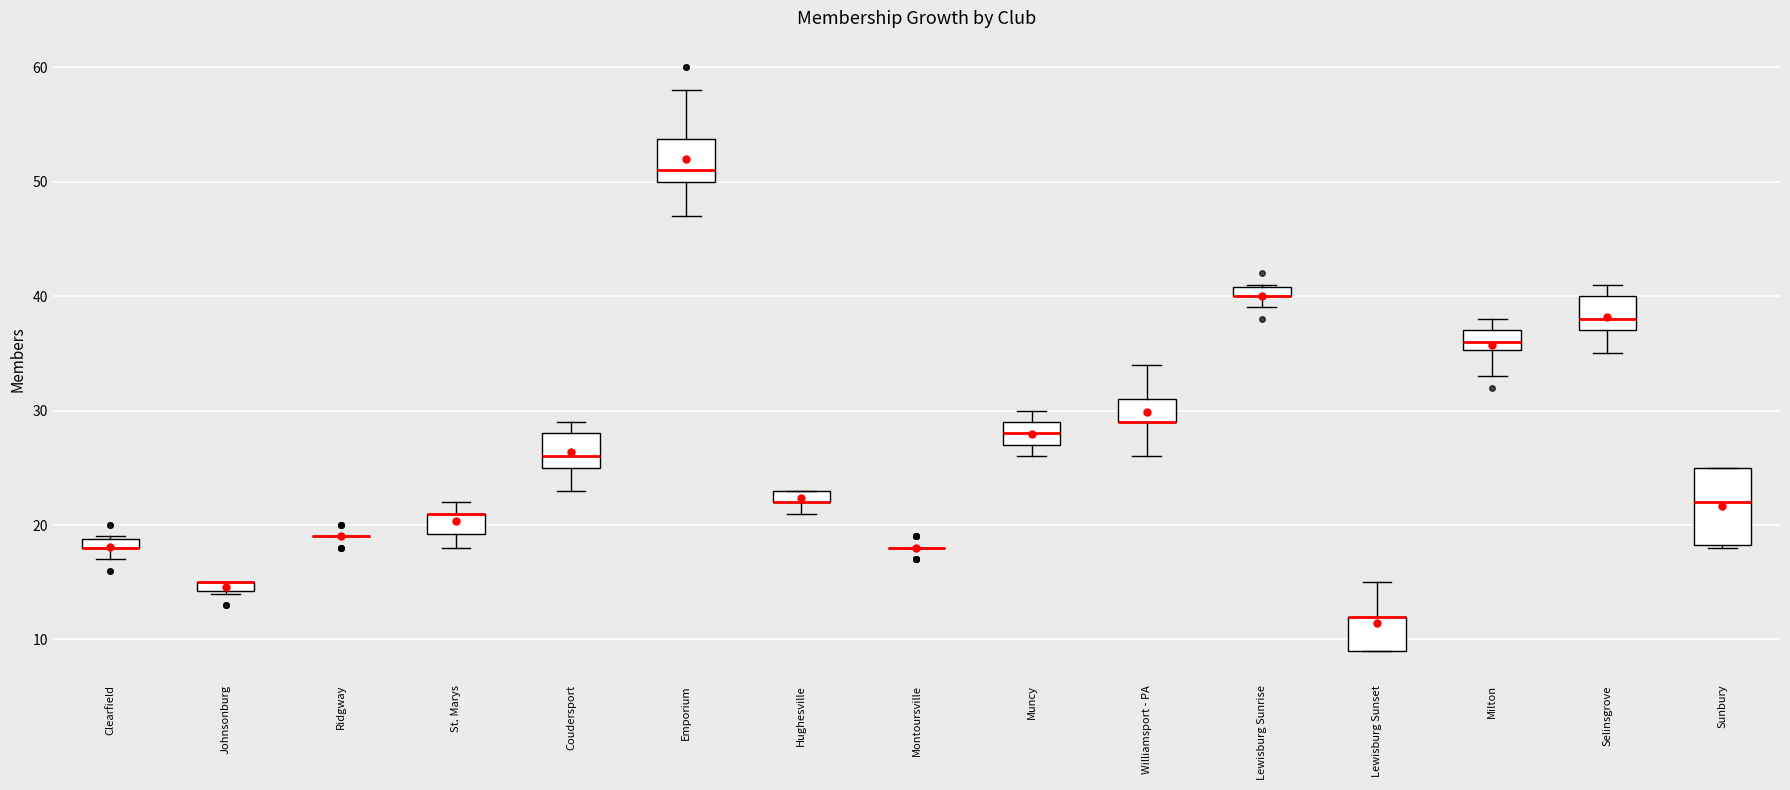

Where is the upper edge of the box for Hughesville on the y-axis? The values are not printed on the chart, so give them approximately, as read against the axis.

23